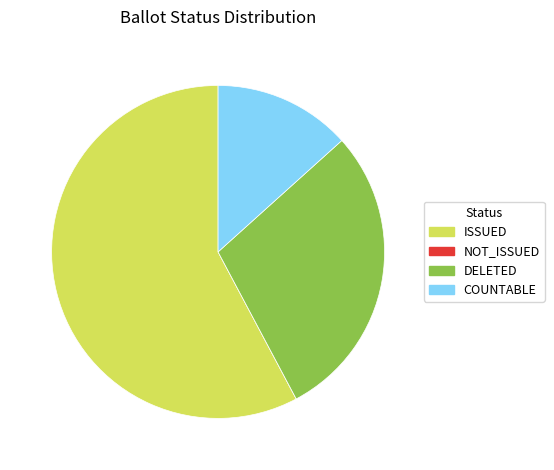

True or false: ISSUED accounts for 58% of the total.

True